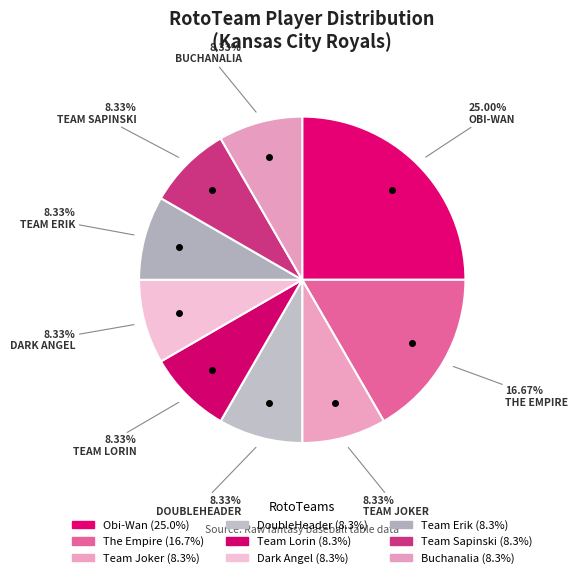

What is the total percentage of DoubleHeader and Team Lorin?

16.7%